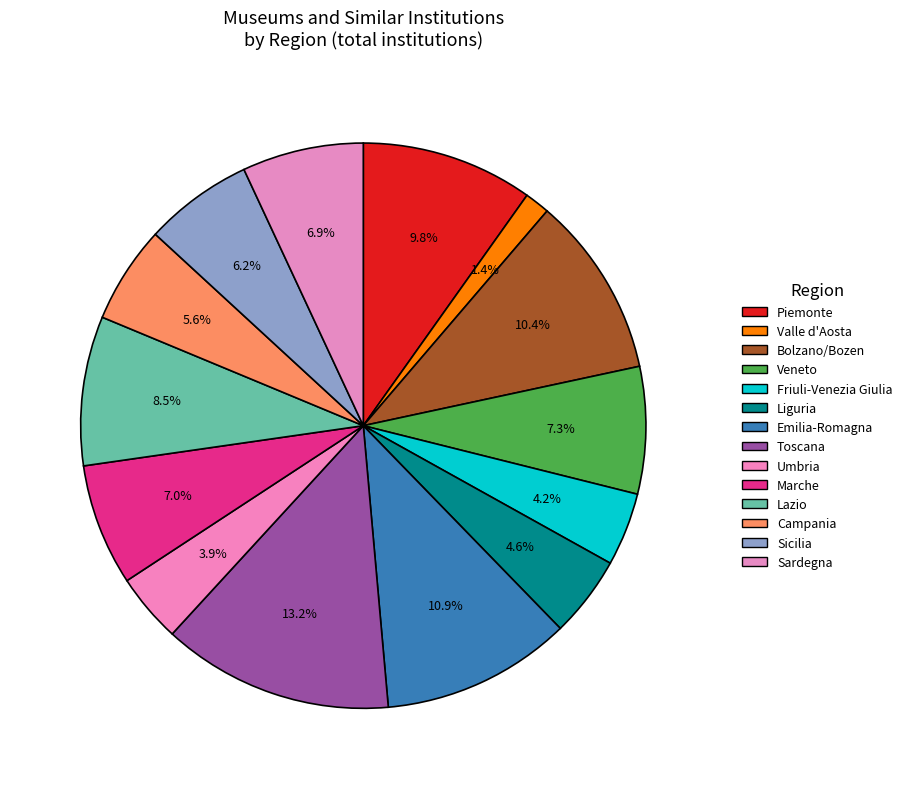

Count the number of slices in the pie.

14